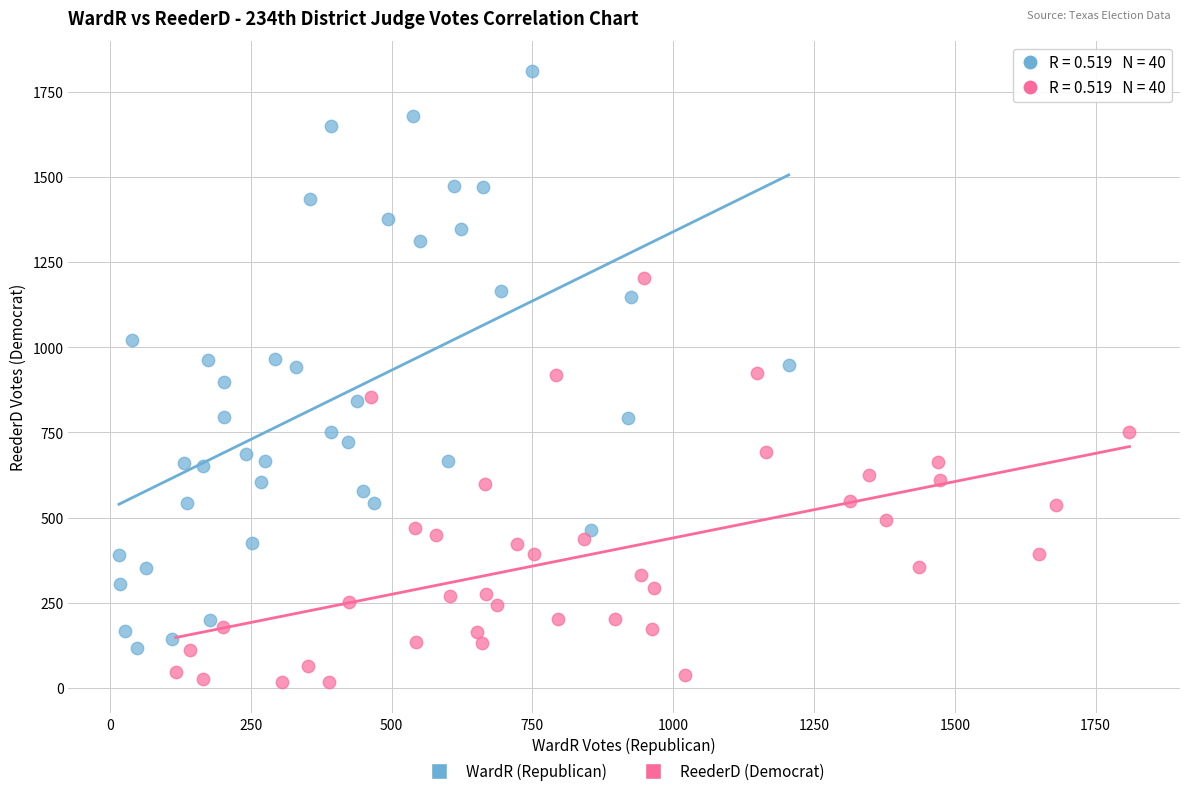

What are all the series names shown in the legend?

WardR (Republican), ReederD (Democrat)